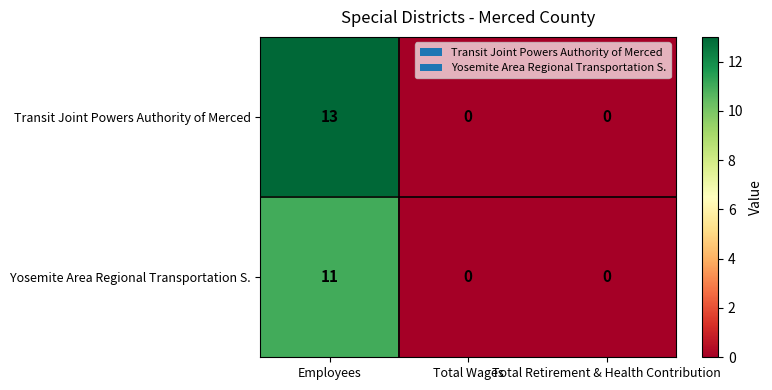

What is the sum of all Yosemite Area Regional Transportation S. values?

11